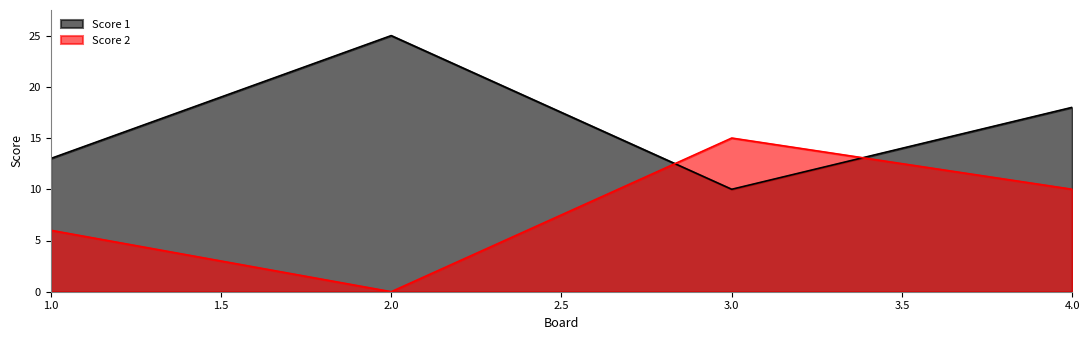

How many interior local peaks does the Score 2 series have?

1